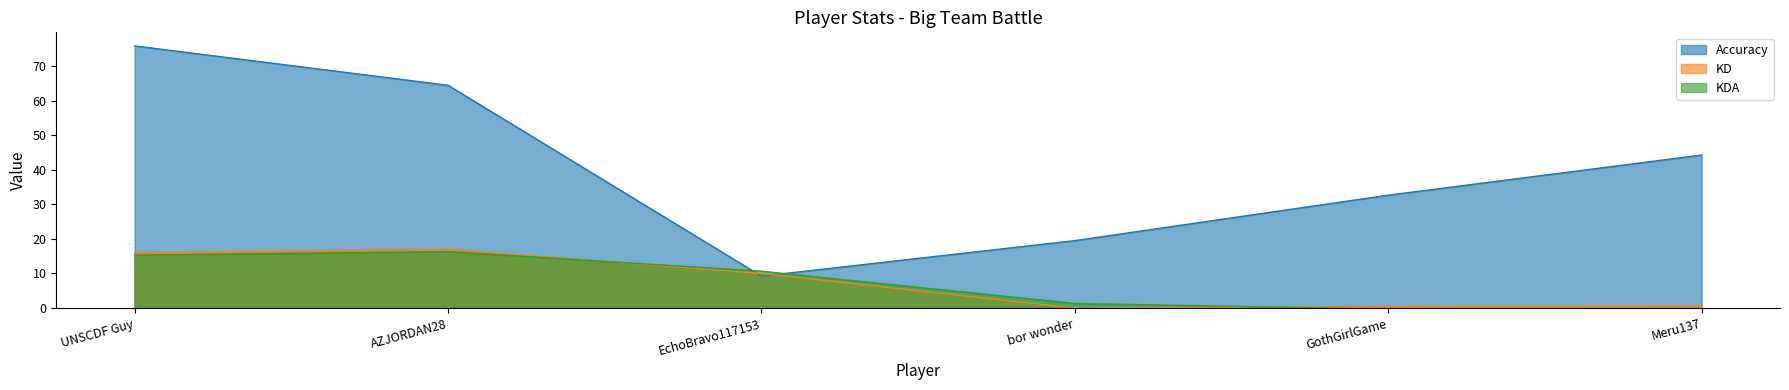

Rank the categories by KDA value from highest to lowest.

AZJORDAN28, UNSCDF Guy, EchoBravo117153, bor wonder, GothGirlGame, Meru137